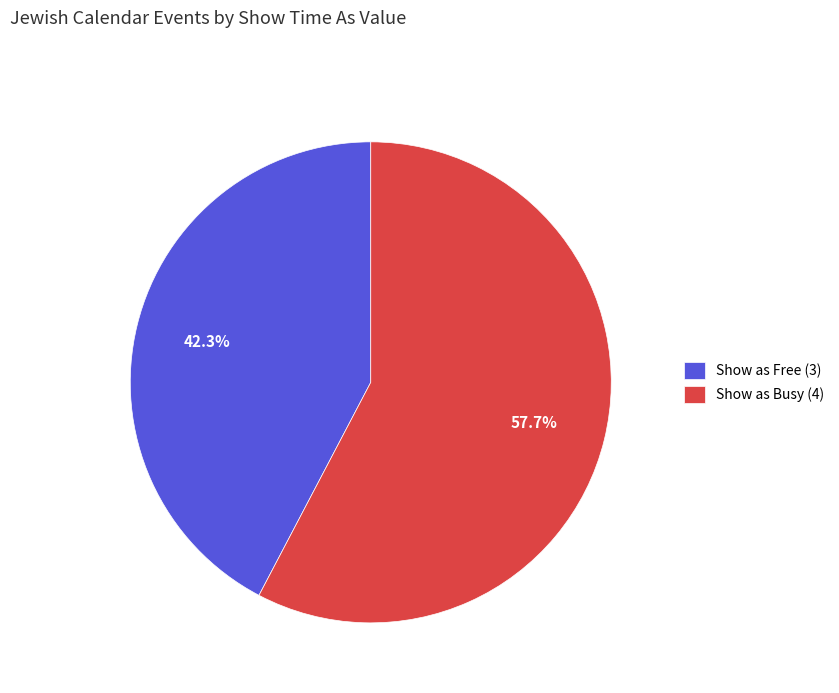

Is there a majority slice in this chart?

Yes